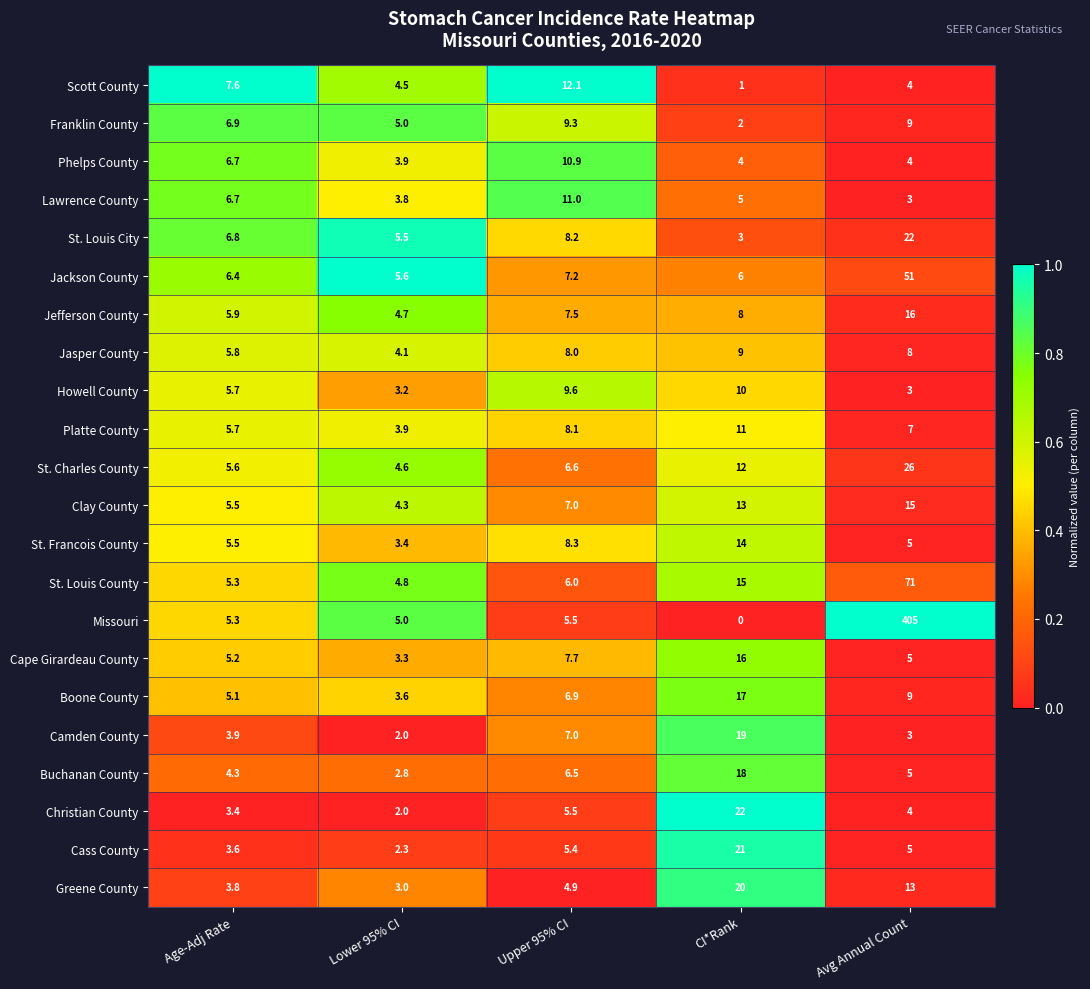

How many data points does each series have?

5